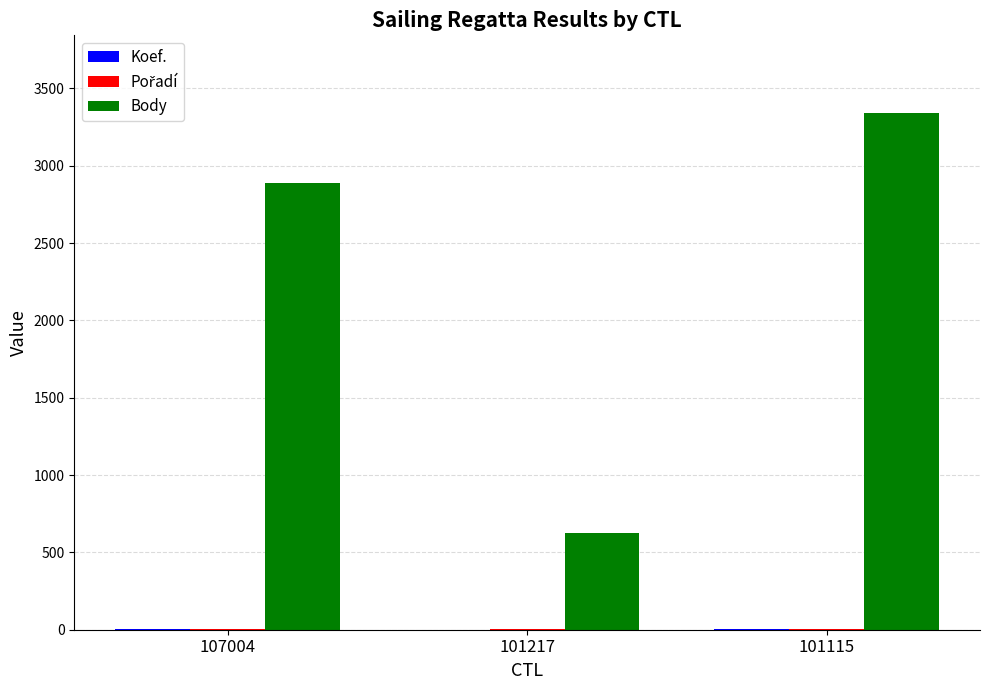

At which category is the sum across all series the highest?

101115